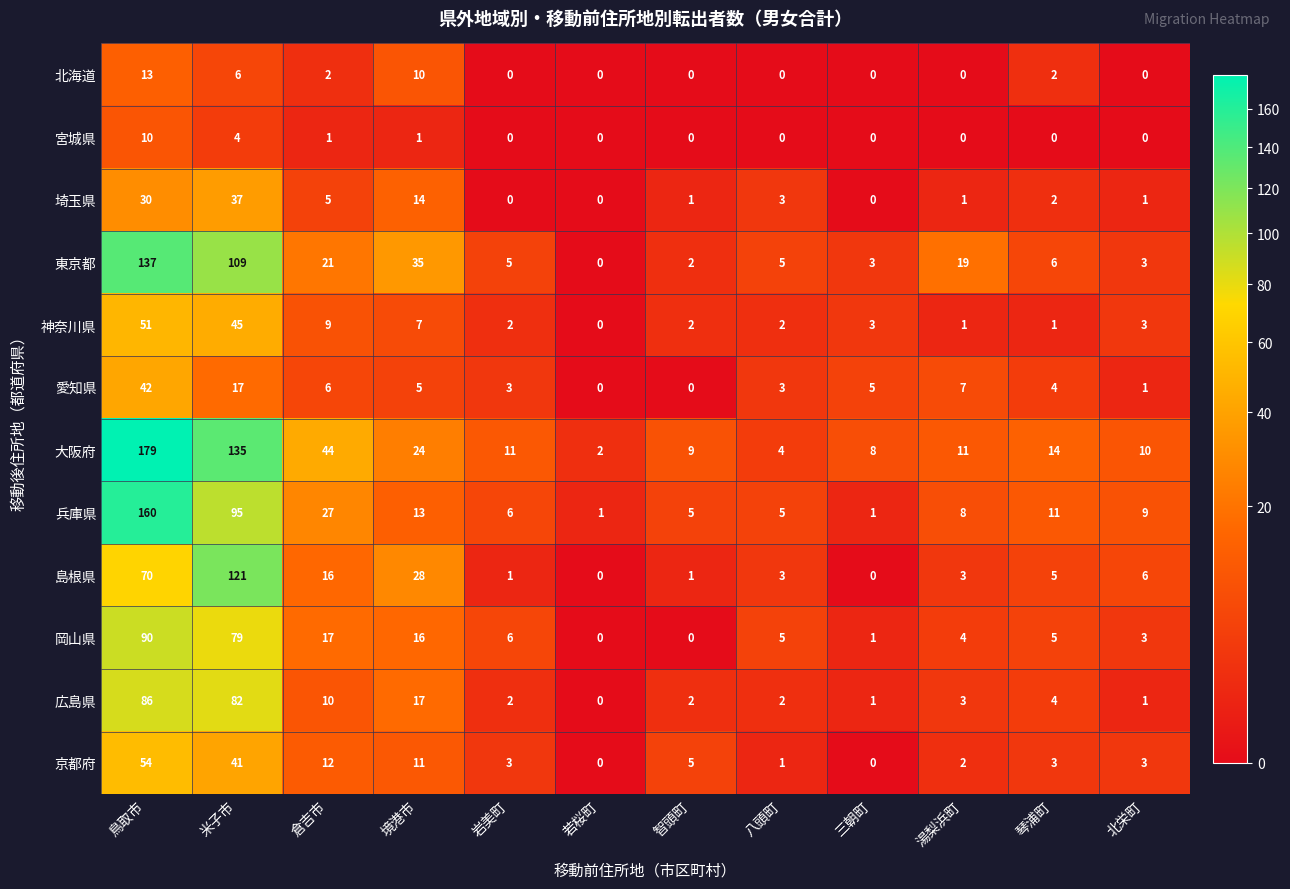

What is the maximum value shown in the chart?

179